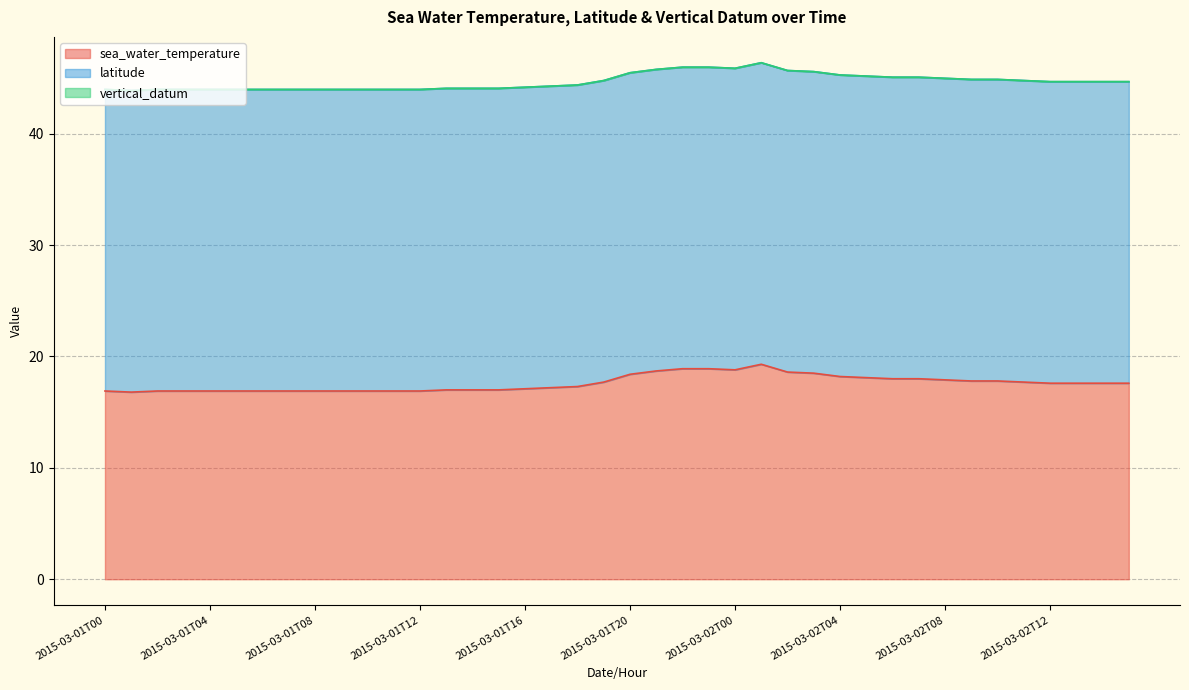

List the series in order of their overall mean, lowest first.

vertical_datum, sea_water_temperature, latitude